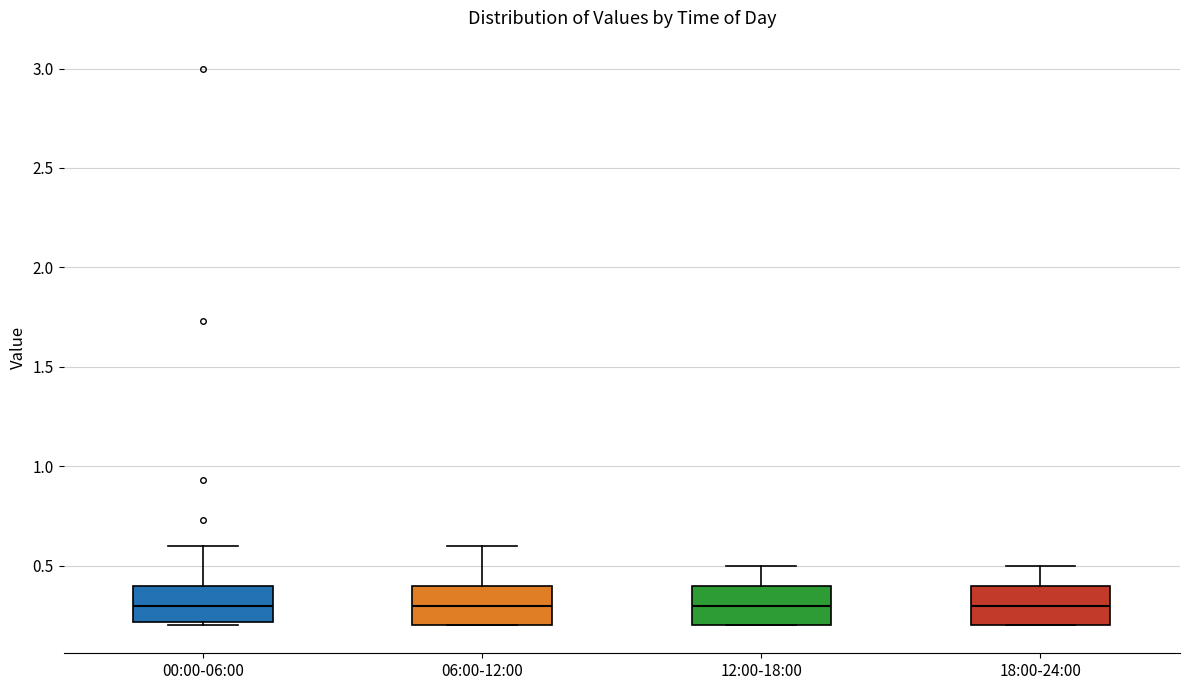

Where does the upper whisker of the box for 06:00-12:00 end on the y-axis? The values are not printed on the chart, so give them approximately, as read against the axis.

0.6